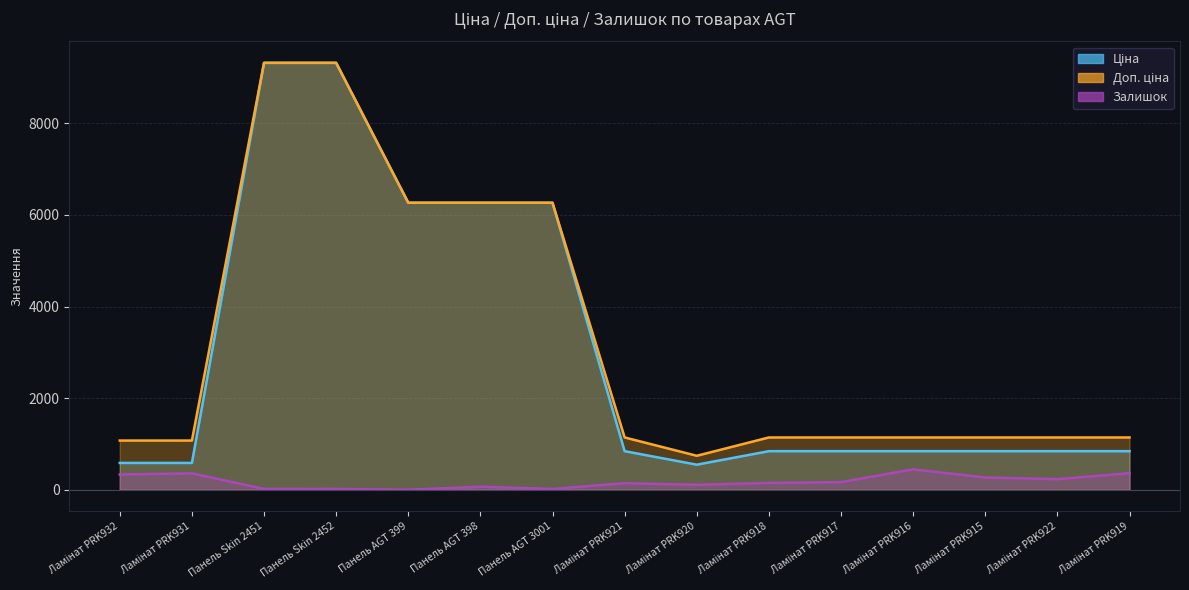

What is the value of the Доп. ціна point at the 7th from the left?

6266.7